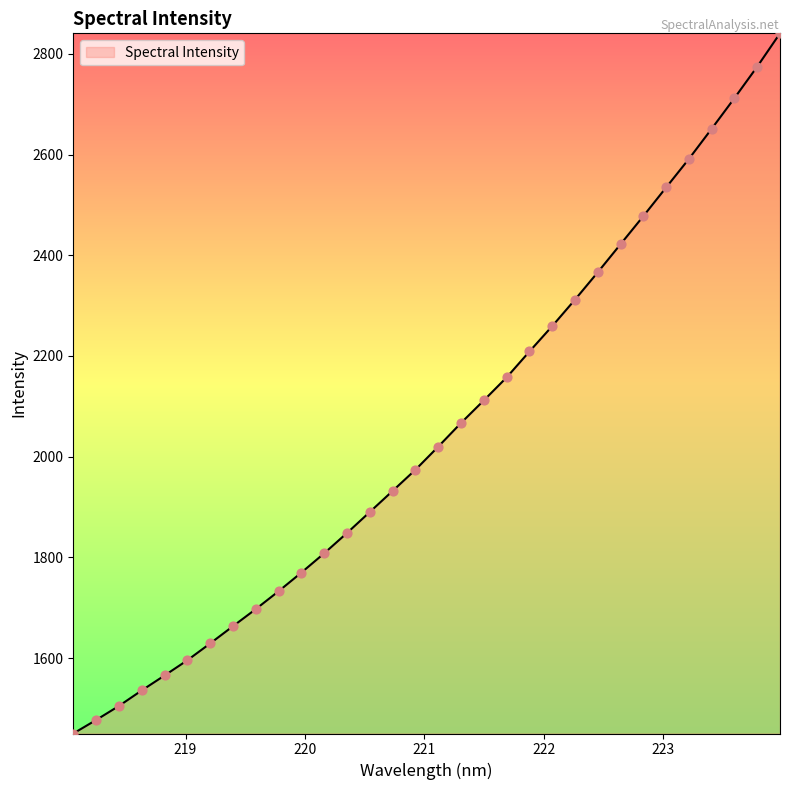

What is the maximum value shown in the chart?

2840.7